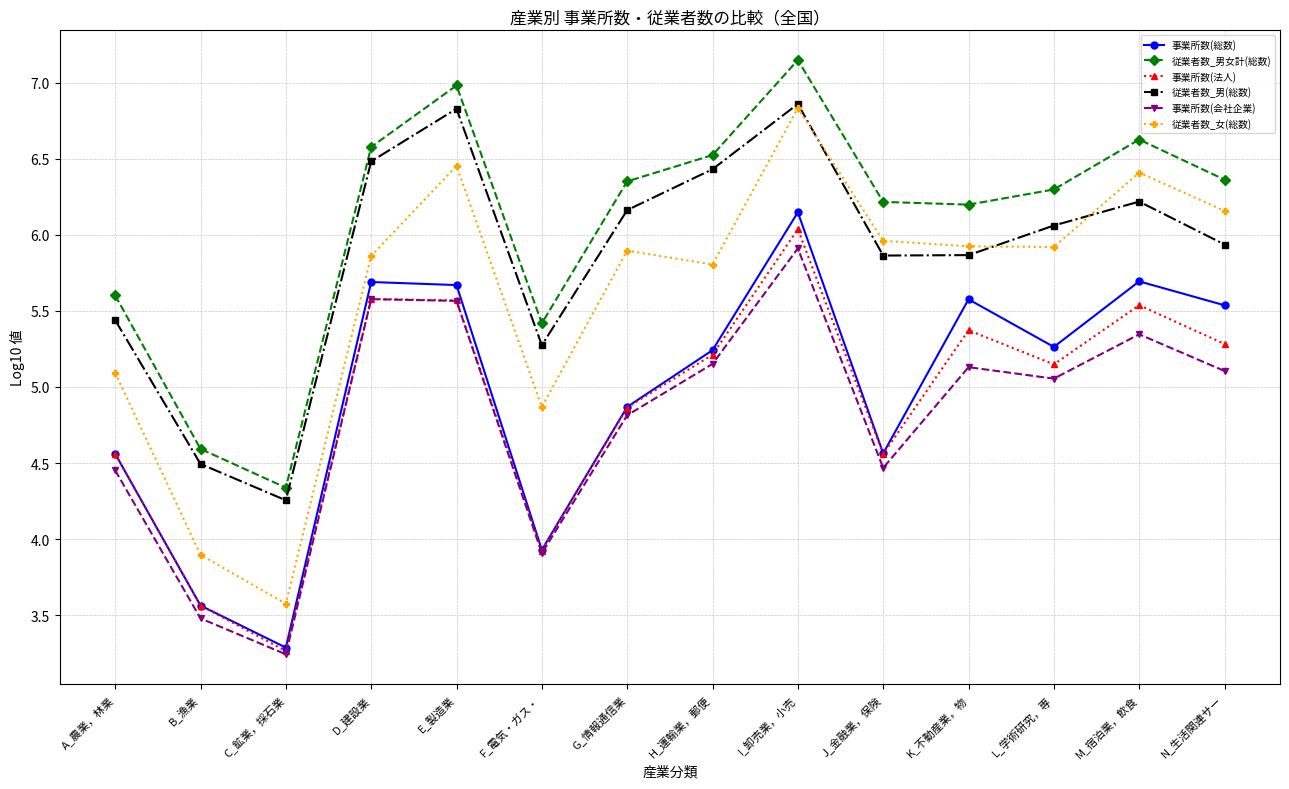

Which label corresponds to the largest value in the chart?

I_卸売業，小売